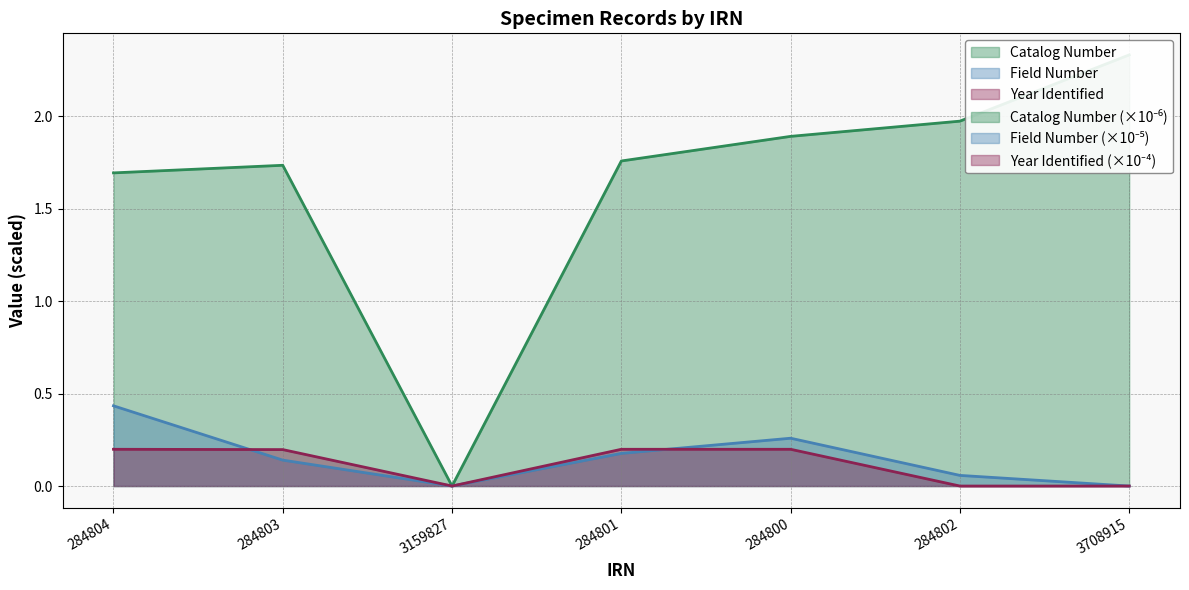

At which label does Field Number reach its peak?

284804